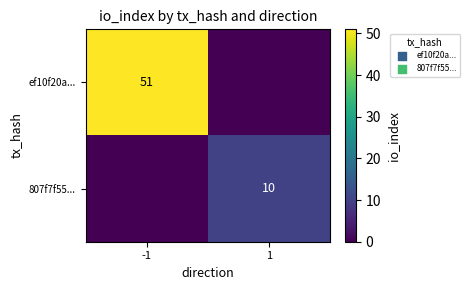

The 807f7f55... series shows 10 at 1. True or false?

True